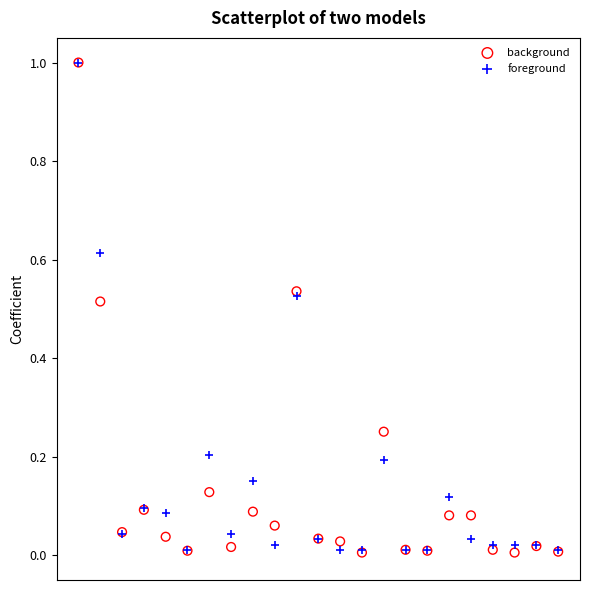

What are all the series names shown in the legend?

background, foreground